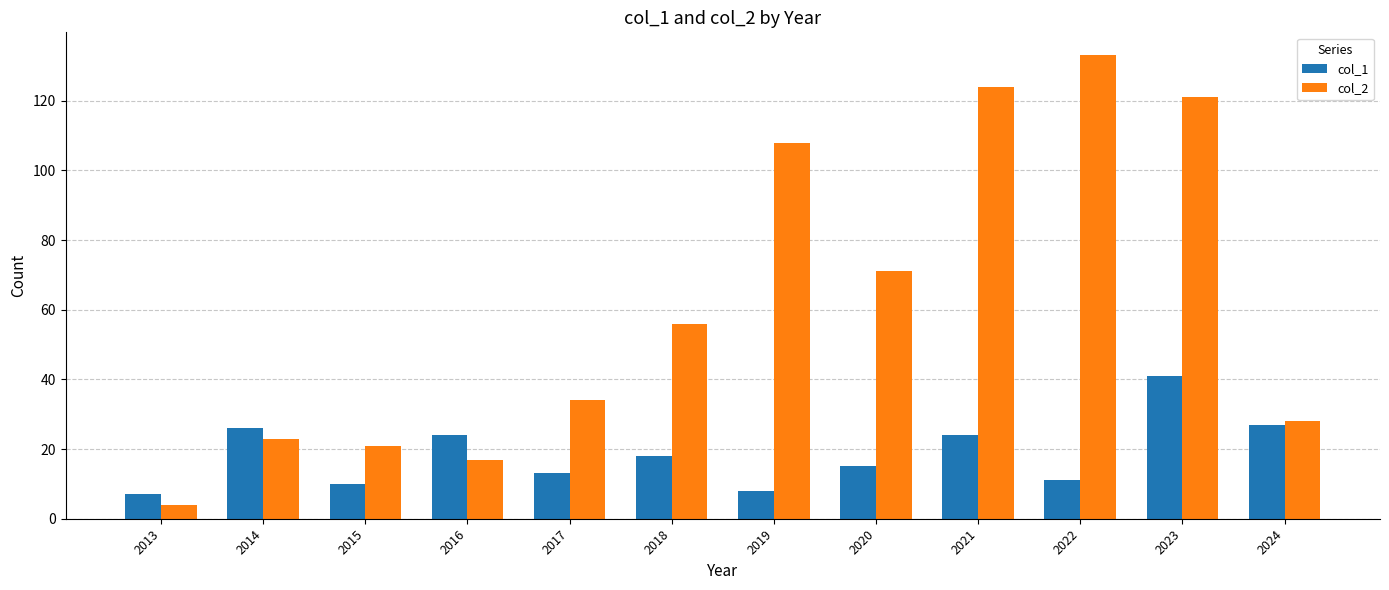

Which category has the highest value in the col_2 series?

2022